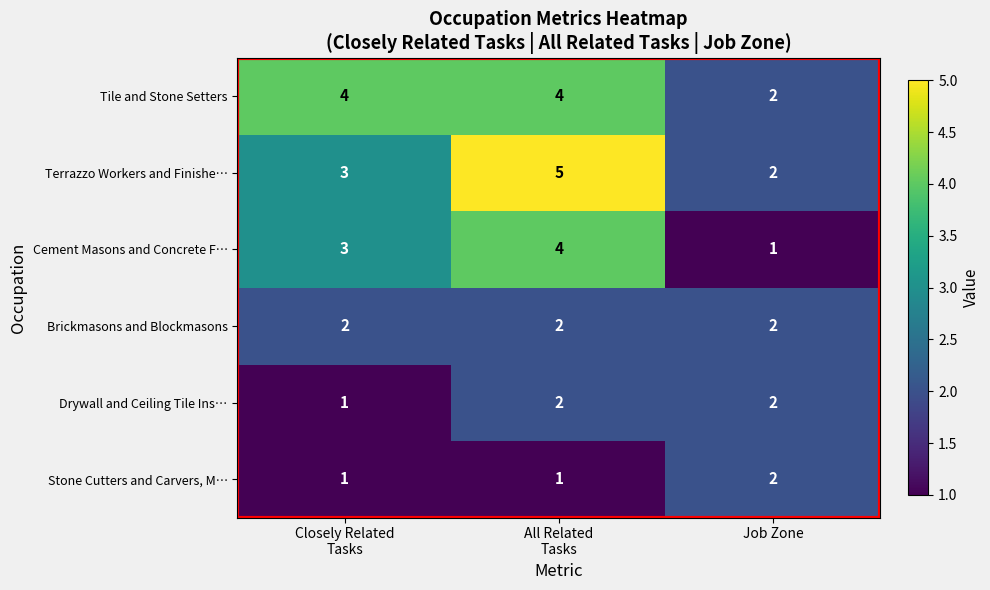

The Terrazzo Workers and Finishe… series shows 2 at Job Zone. True or false?

True